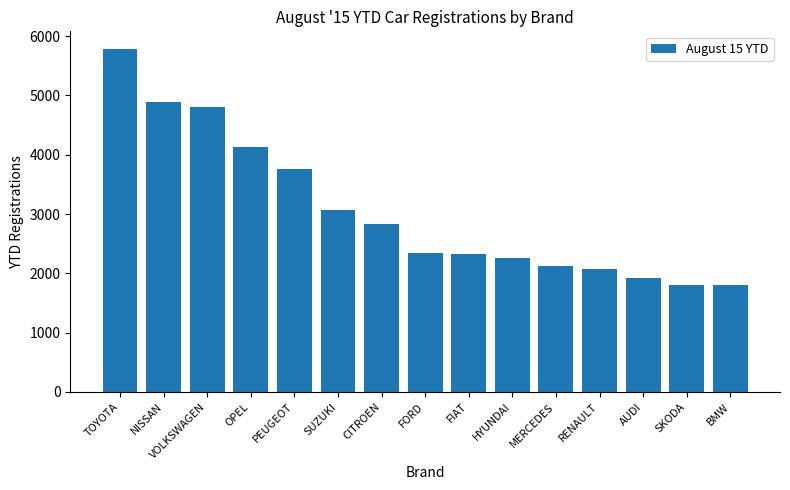

True or false: the data shows 3768 at PEUGEOT.

True